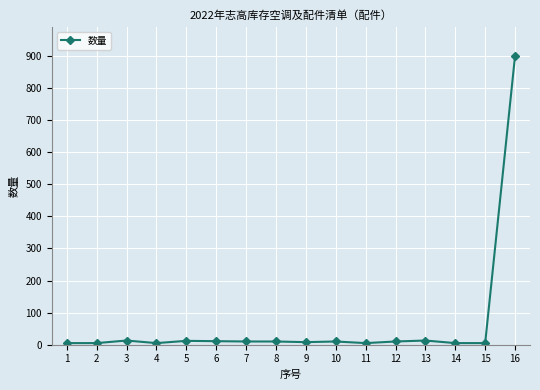

What is the average value?

64